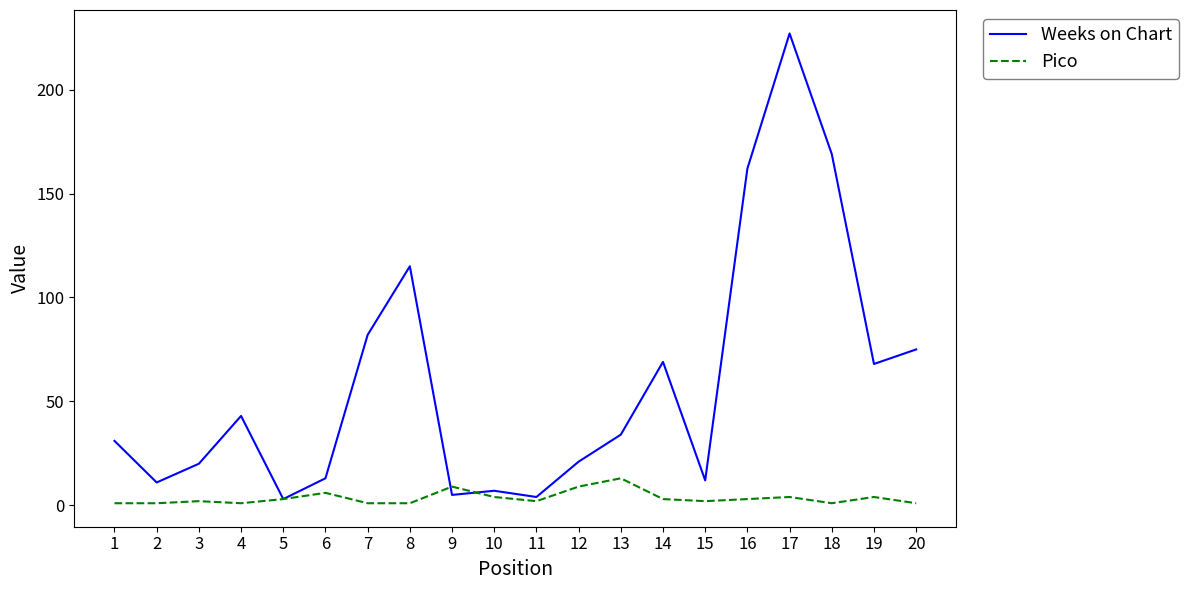

What is the spread (max minus min) of values at 18?

168